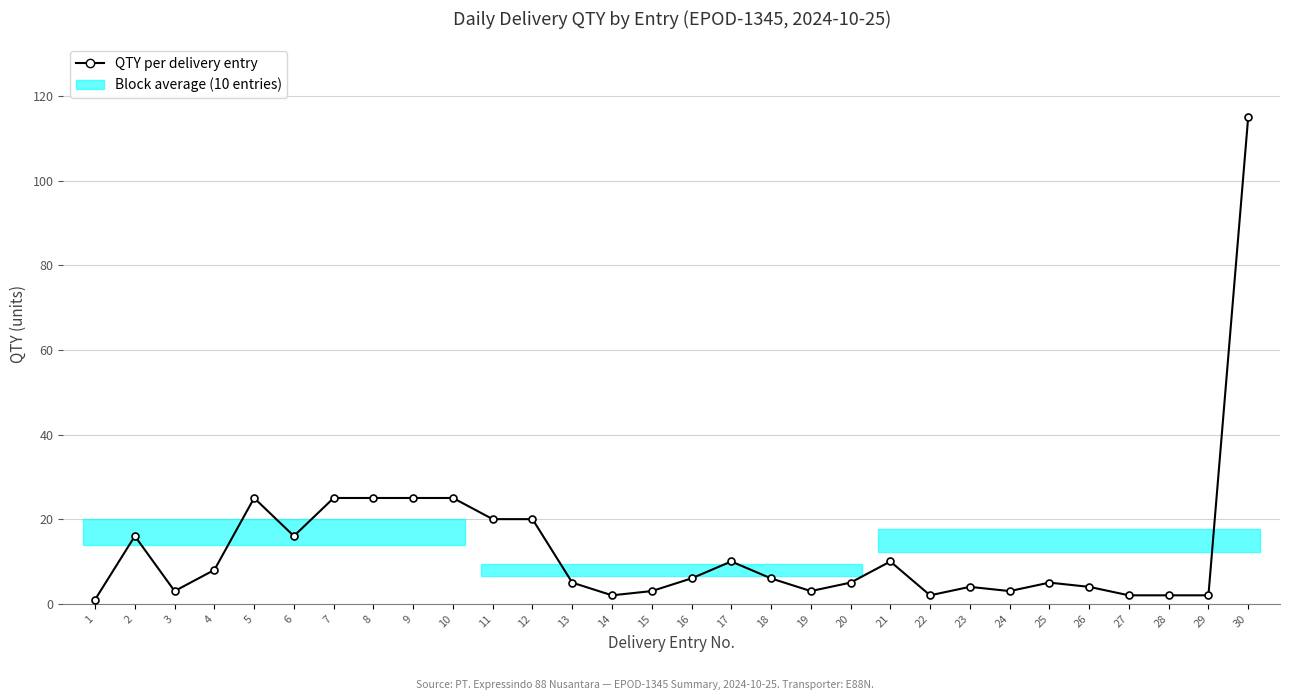

How many categories are shown in the chart?

30